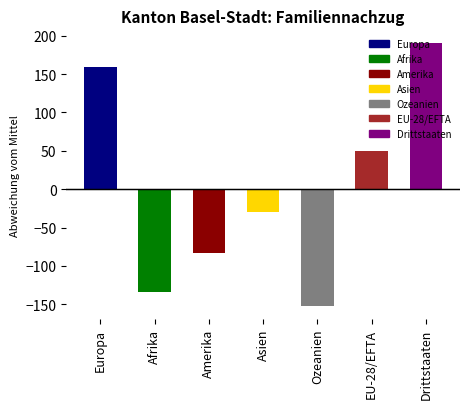

At which category does the chart reach its peak across all series?

Drittstaaten